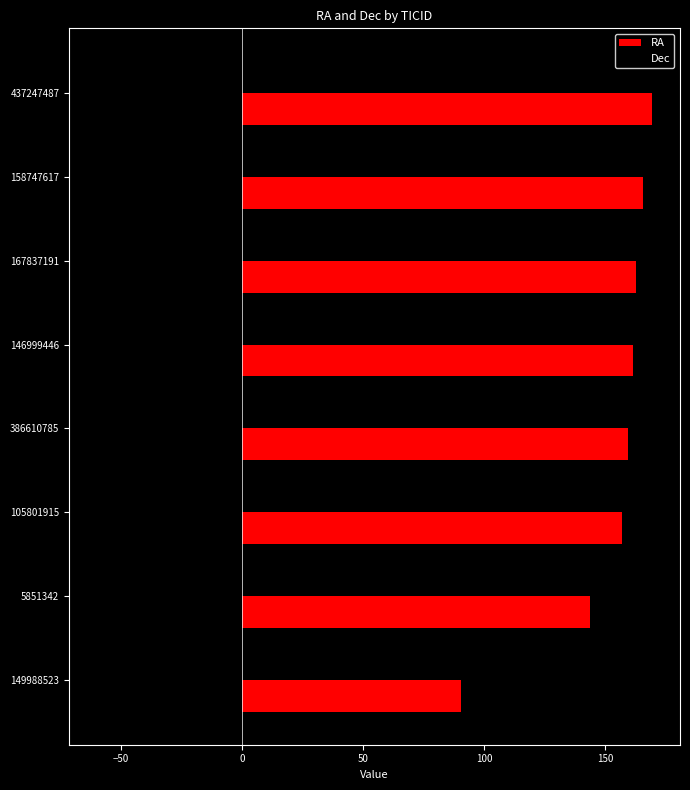

List the series in order of their overall mean, lowest first.

Dec, RA